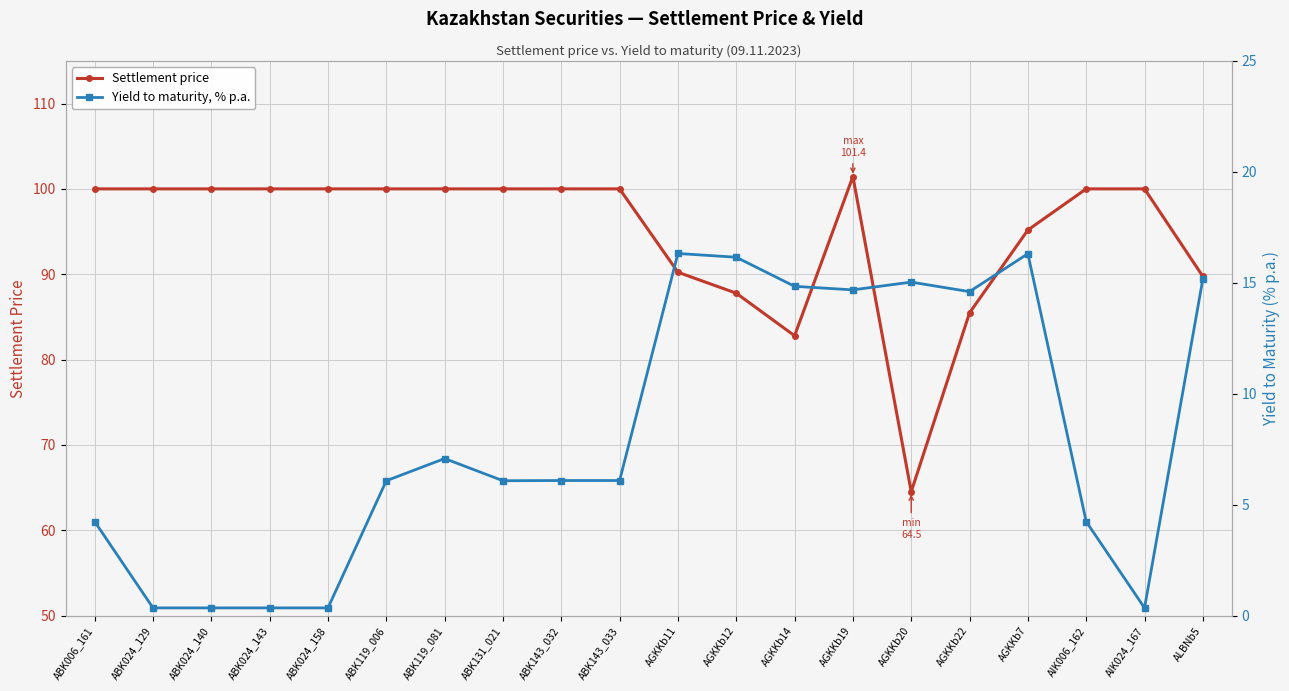

How many data points in Yield to maturity, % p.a. are above 6?

13